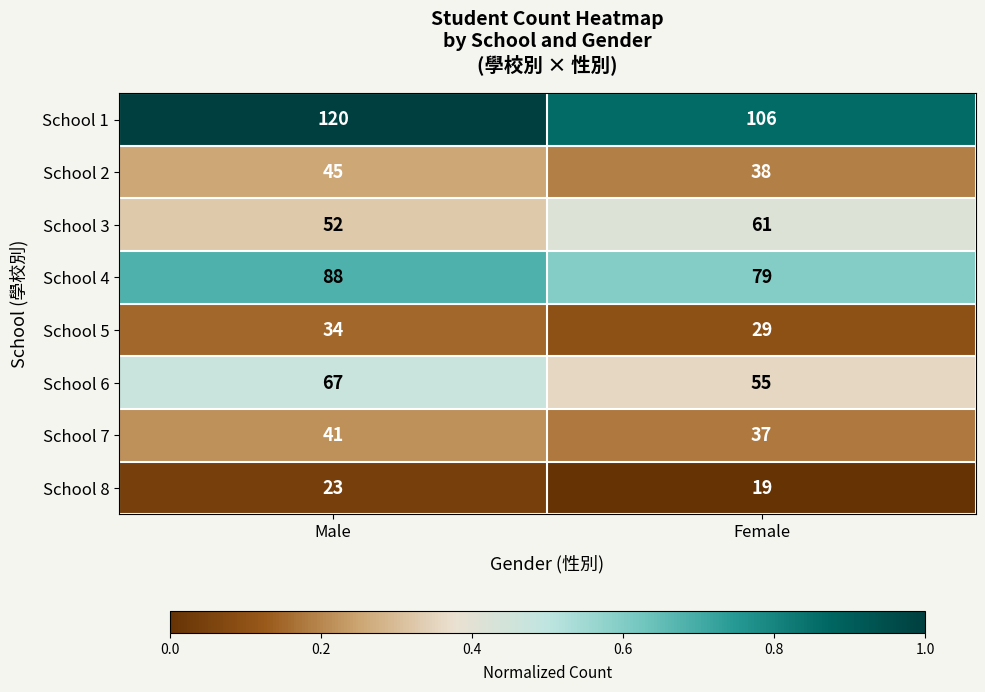

Which series changed the most between Male and Female?

School 1